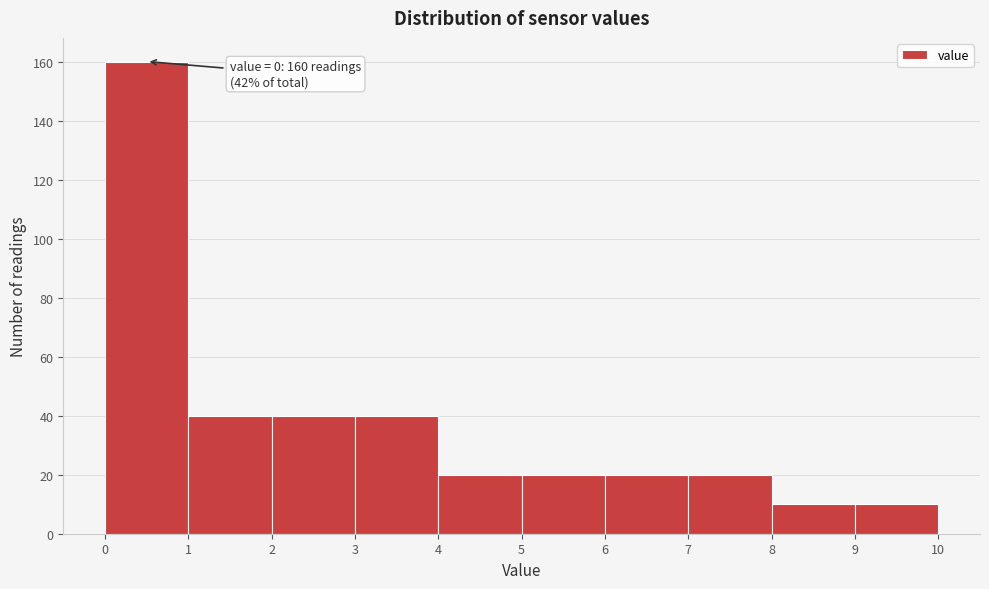

Which range on the x-axis has the tallest bar?

0 to 1